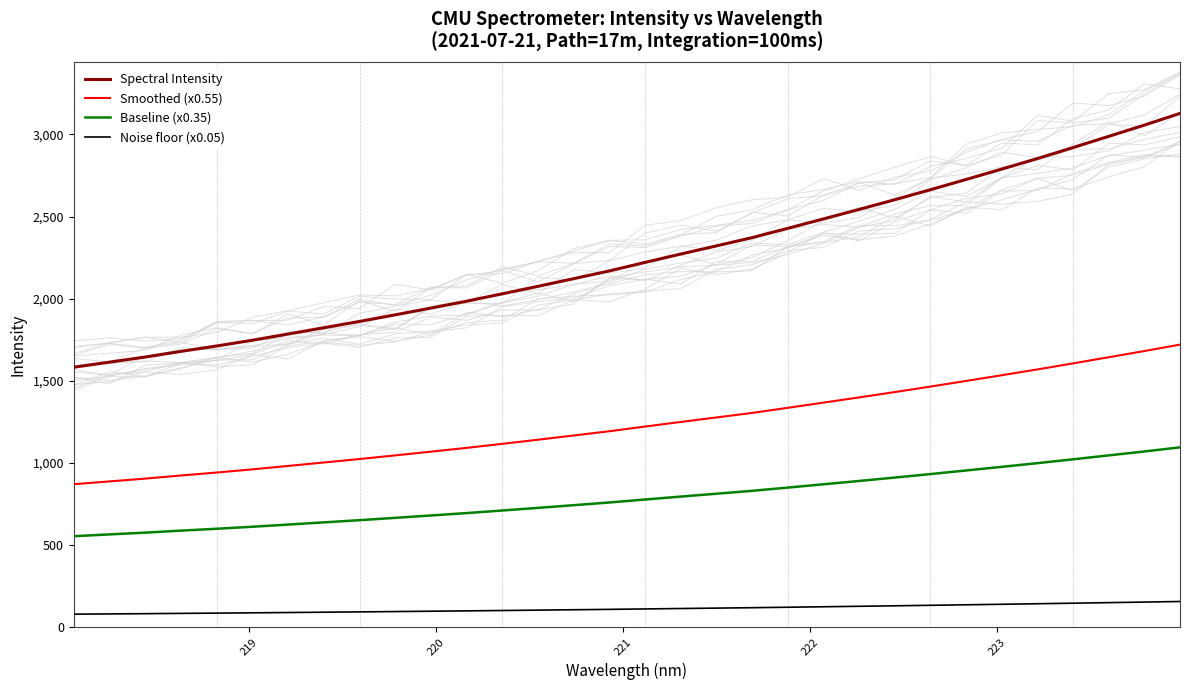

True or false: Baseline (x0.35) and Spectral Intensity cross at least once.

False